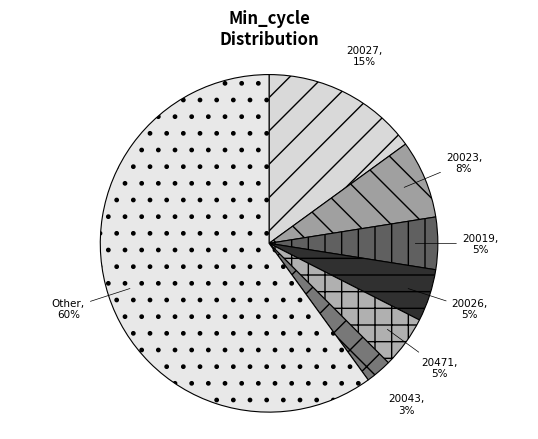

Do 20027 and 20043 together represent more than half of the pie?

No